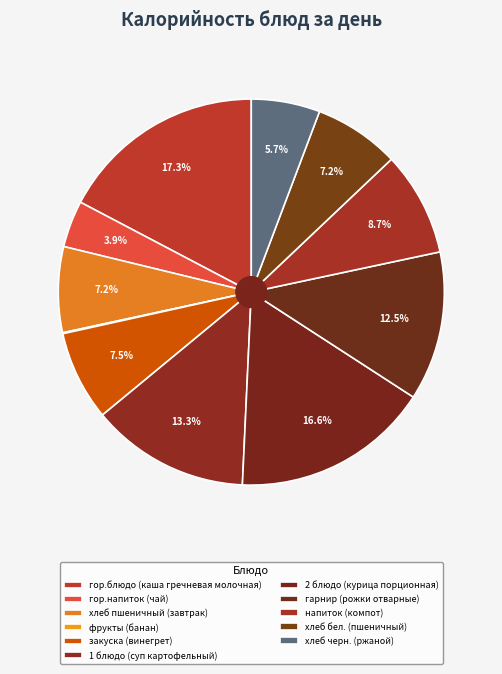

To the nearest percent, what is the combined percentage of хлеб черн. (ржаной) and закуска (винегрет)?

13%